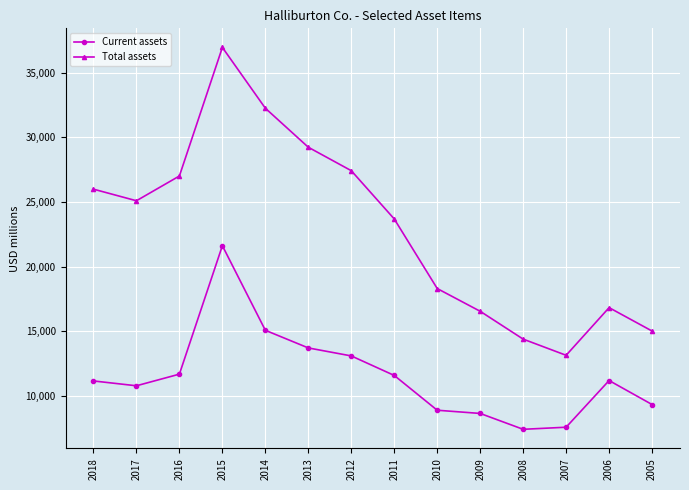

What is the sum of the Current assets values at 2013 and 2015?

35313